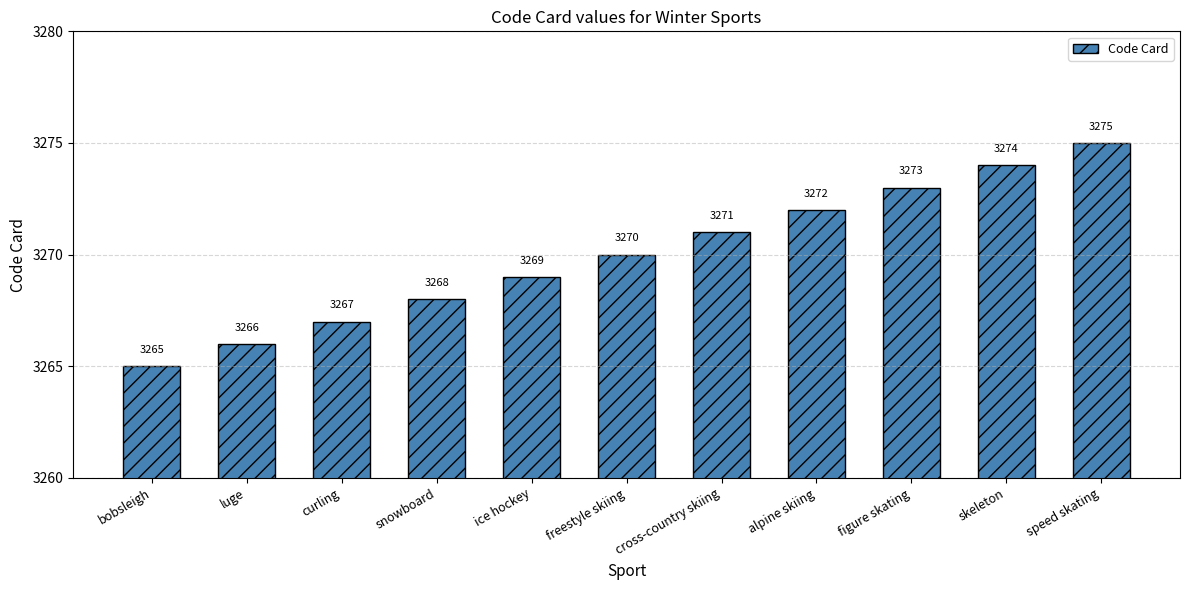

Count the number of categories in the chart.

11